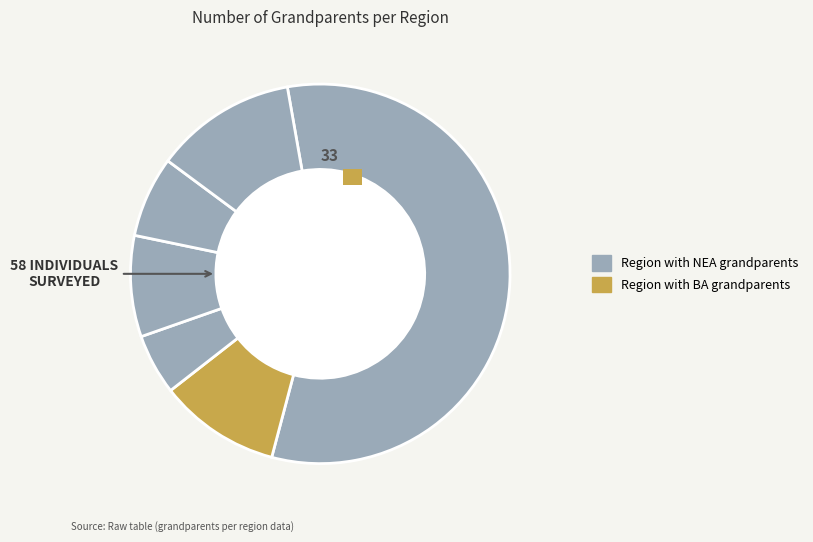

Count the number of slices in the pie.

6